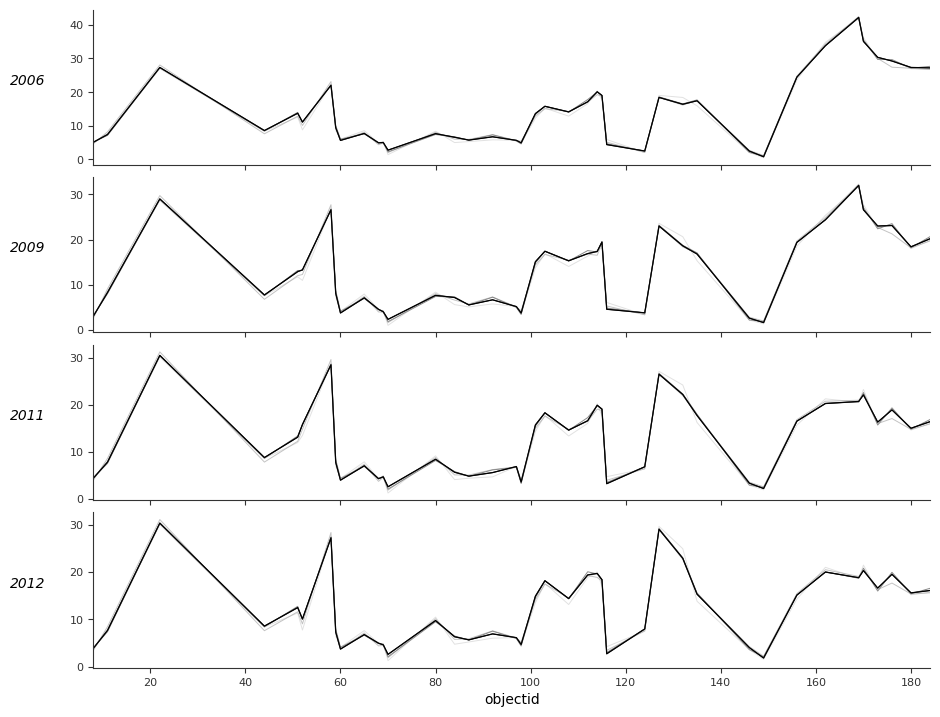

Between 162 and 146, which is larger?

162